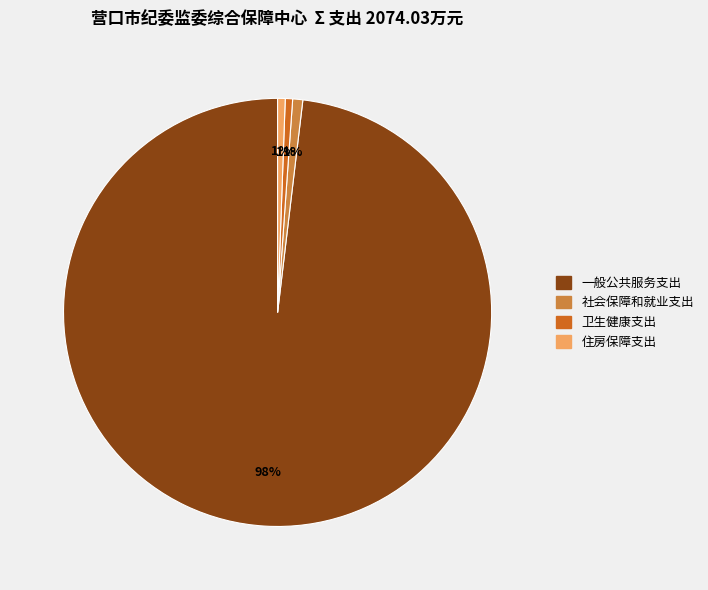

Count the number of slices in the pie.

4